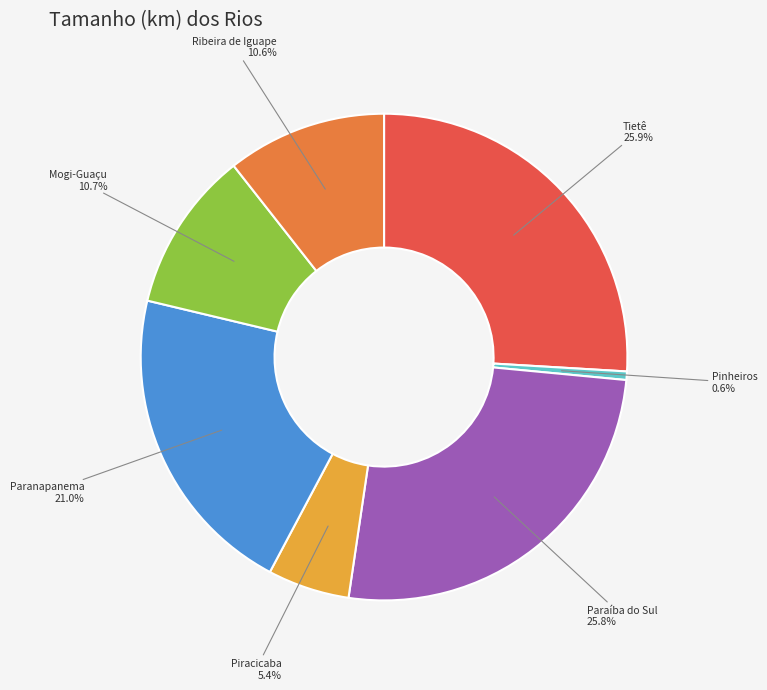

To the nearest percent, what is the combined percentage of Paraíba do Sul and Ribeira de Iguape?

36%